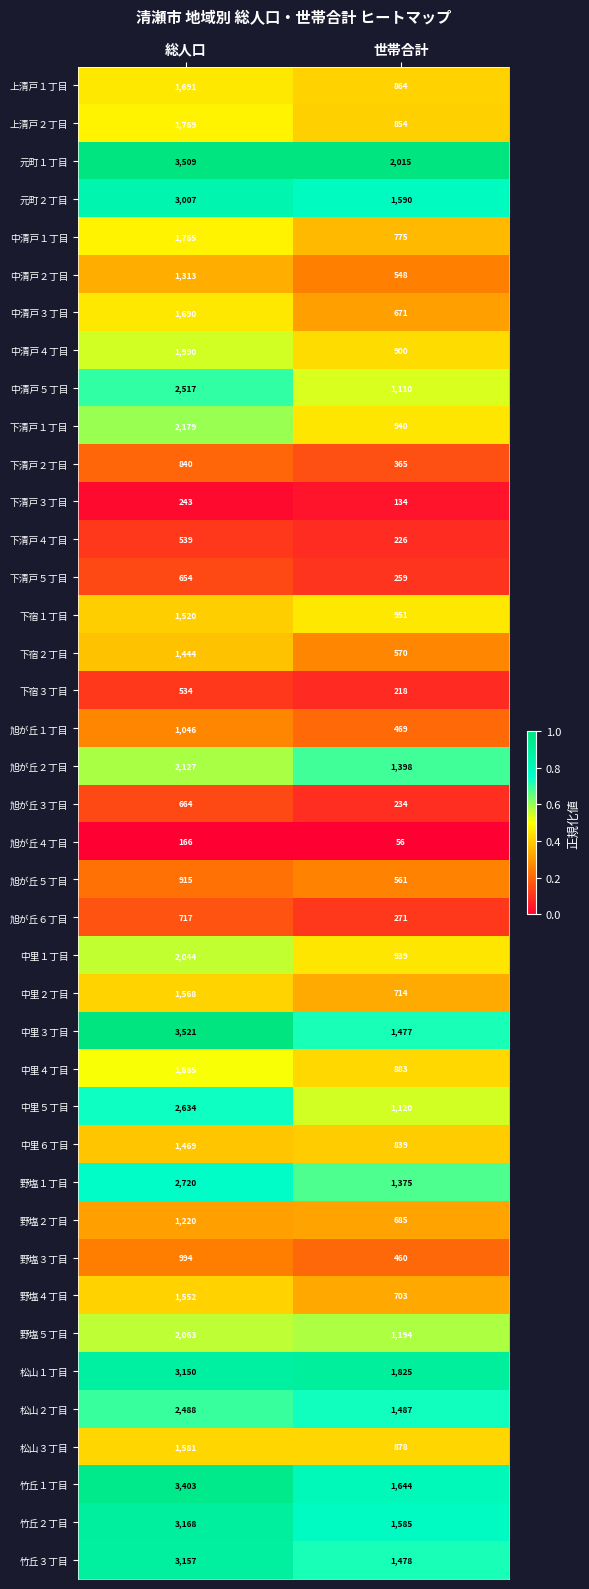

At which label does 旭が丘６丁目 reach its peak?

総人口